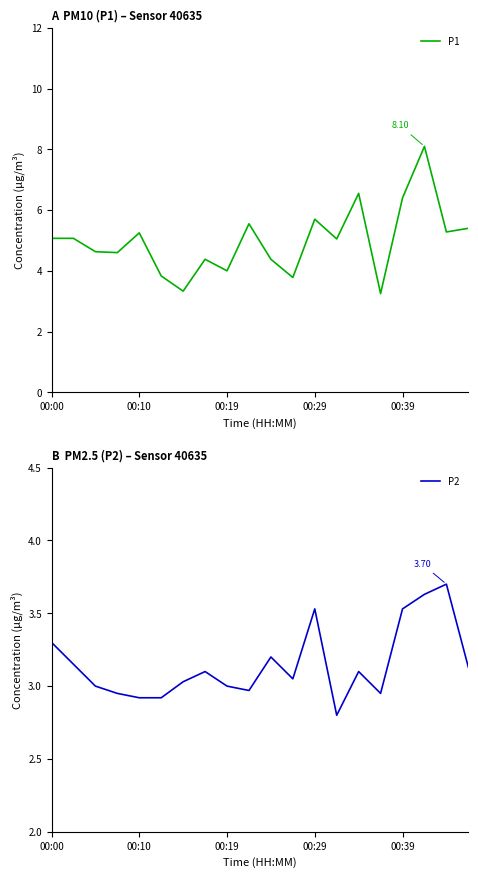

How many interior local valleys does the P2 series have?

4